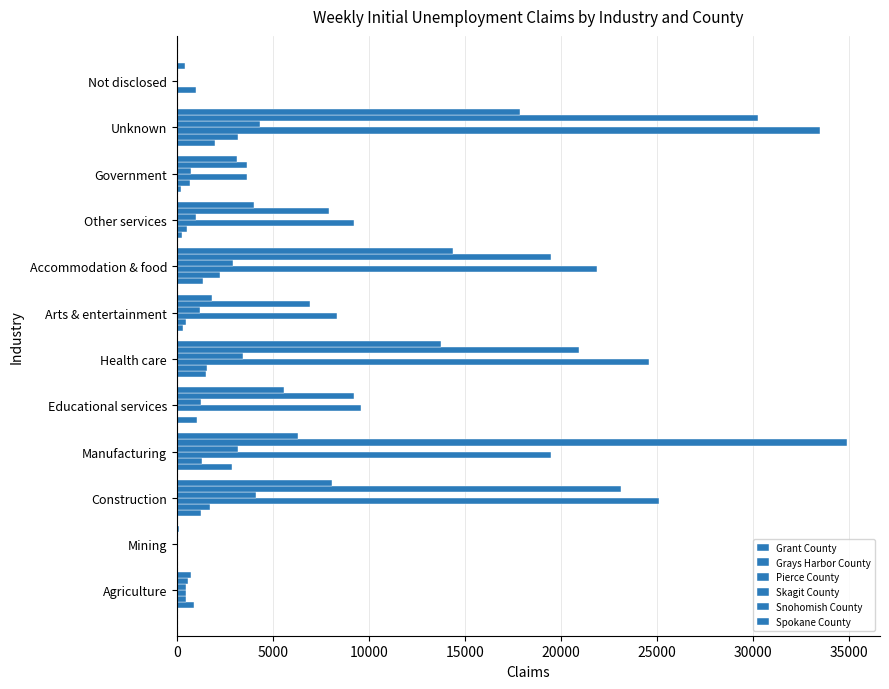

What is the difference between the maximum and second lowest values in the Pierce County series?

33450